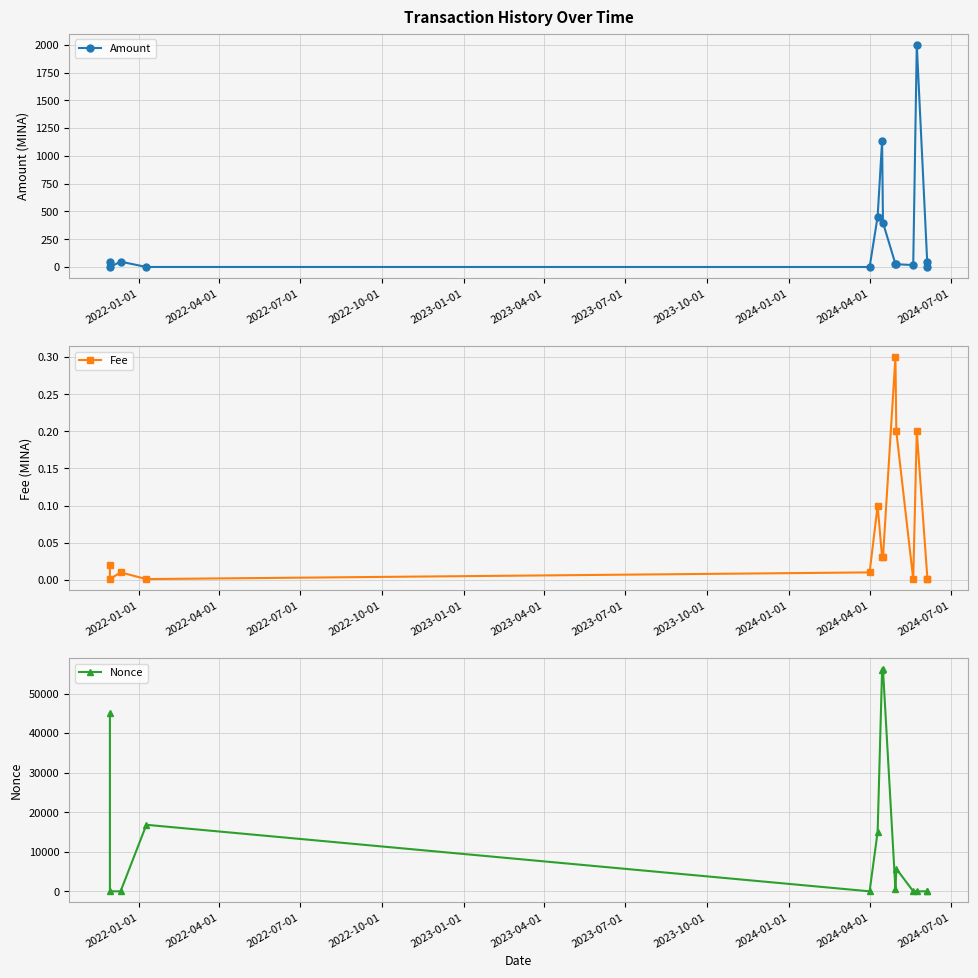

What is the difference between the maximum and minimum values in the Amount series?

1999.0